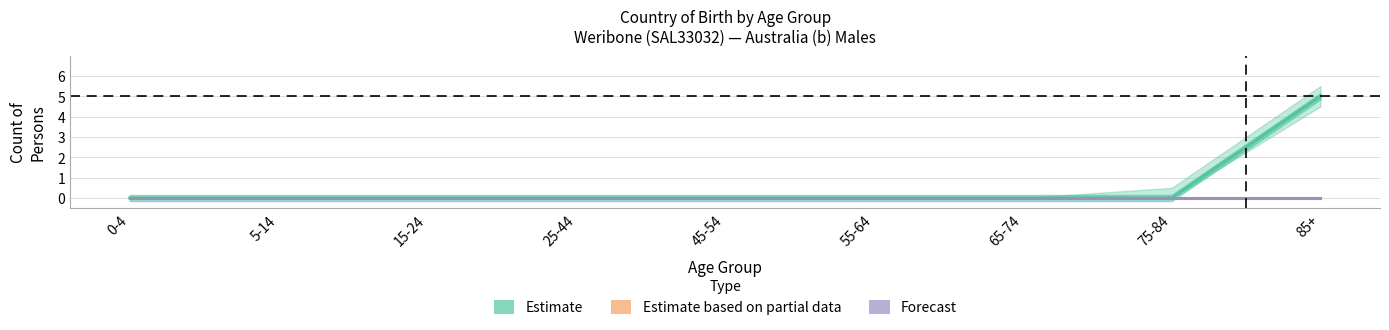

Between 25-44 and 85+, which is larger?

85+